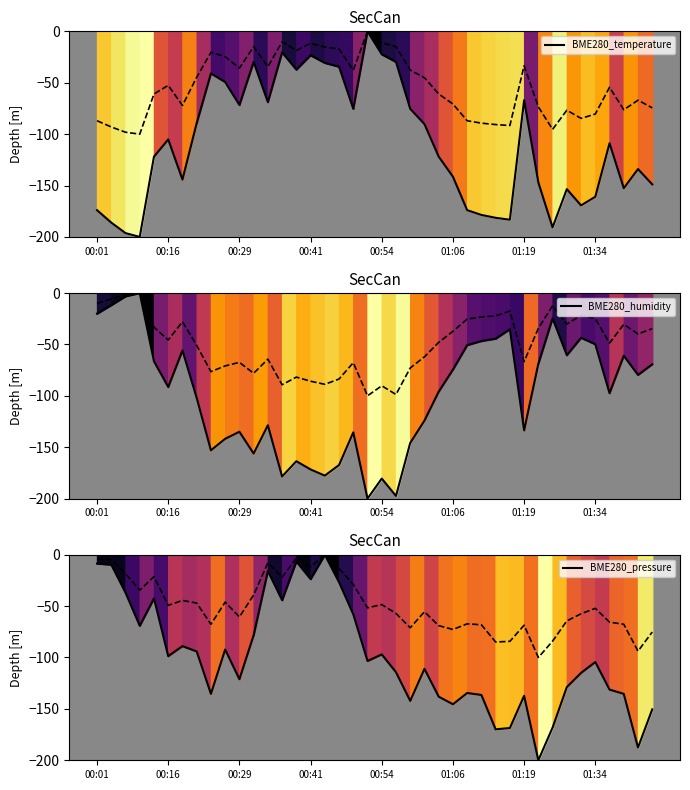

How many interior local peaks does the BME280_humidity series have?

11